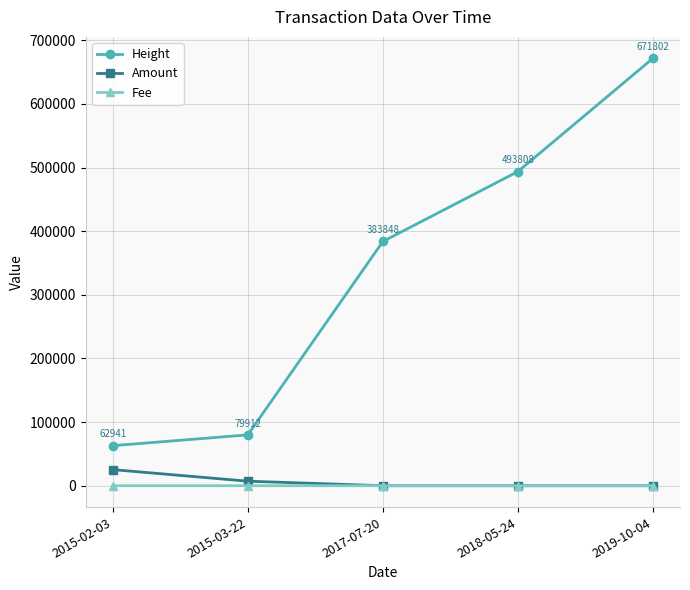

What is the total value across all series at 2015-02-03?

88234.0